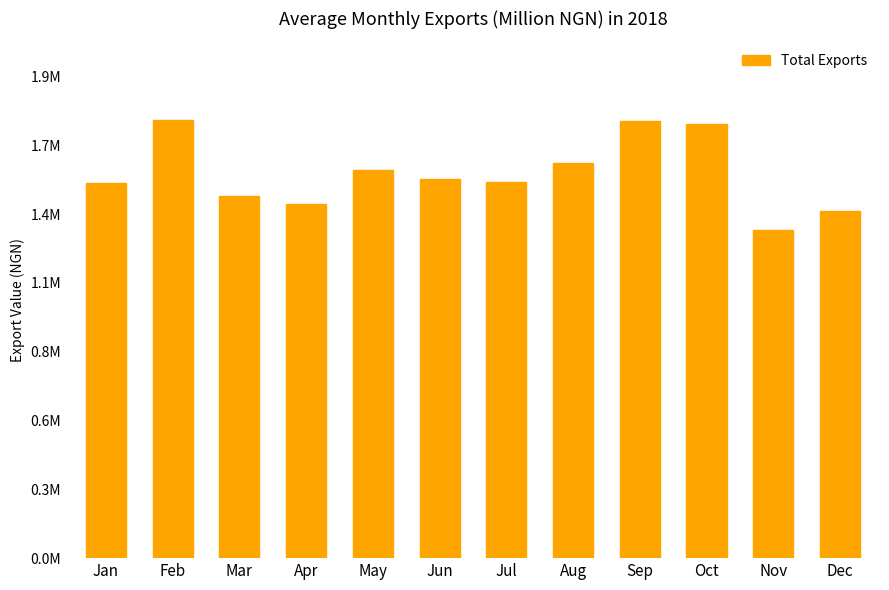

Does the chart contain any negative values?

No